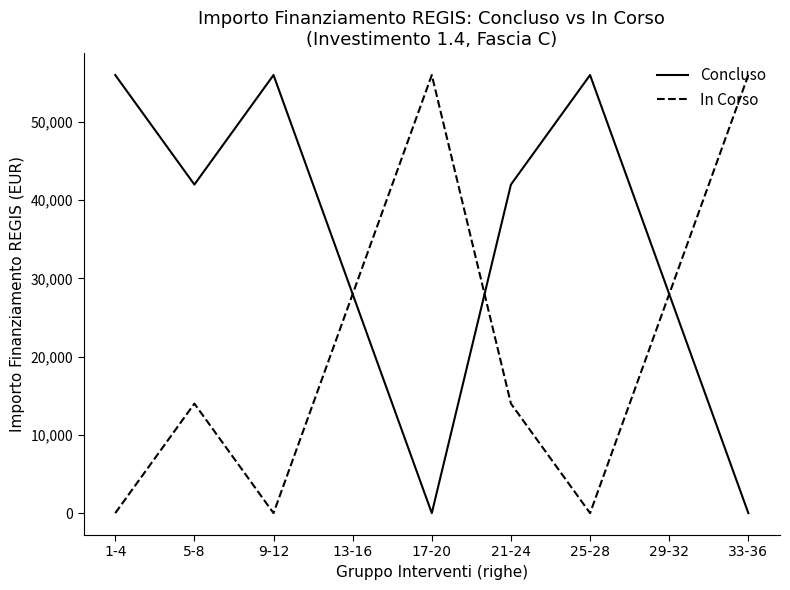

Is the value of In Corso at 1-4 greater than the value of Concluso at 1-4?

No